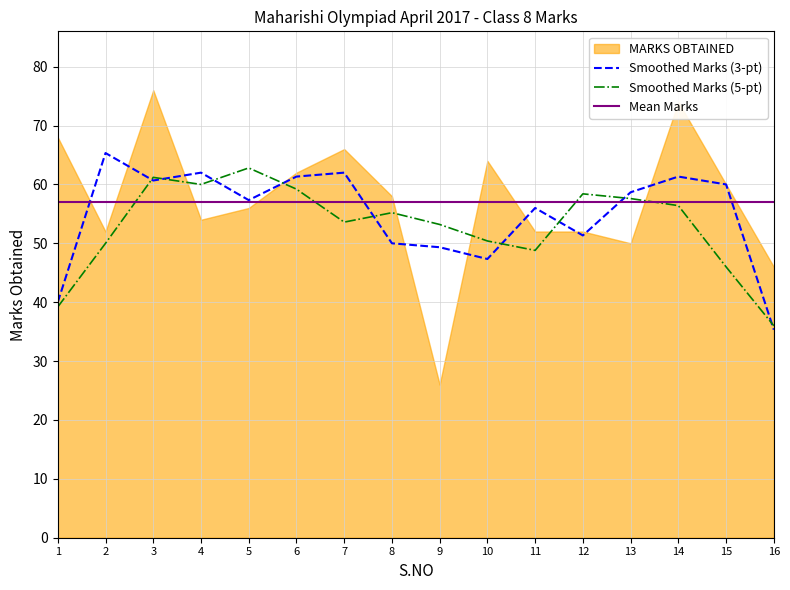

Where do Smoothed Marks (5-pt) and Smoothed Marks (3-pt) first cross each other?

2 and 3